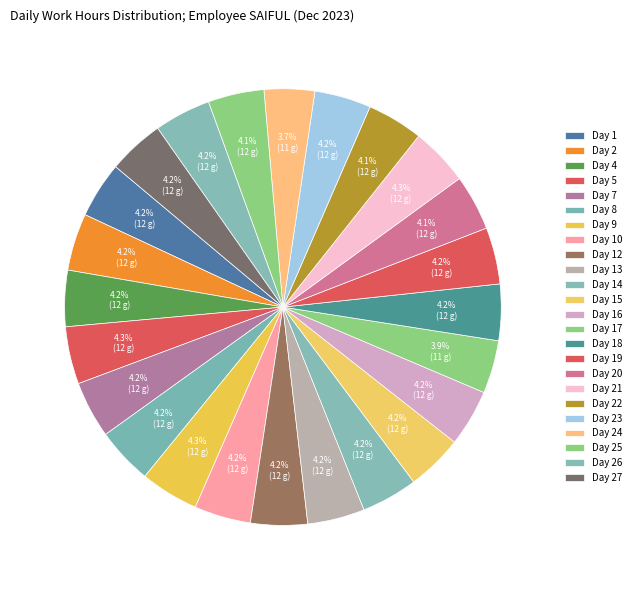

Which has a higher value, Day 13 or Day 7?

Day 13